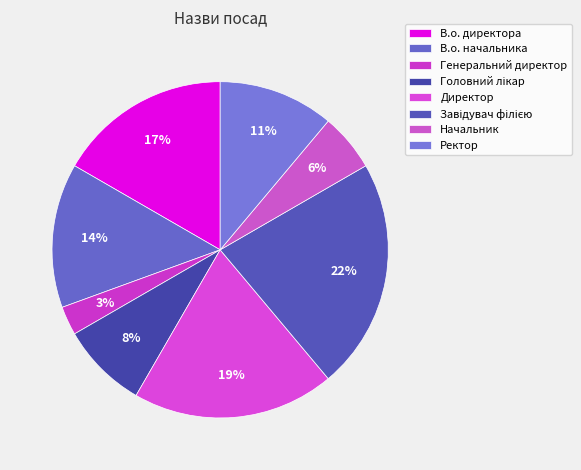

Approximately how many times larger is the value at Завідувач філією compared to Головний лікар?

2.7